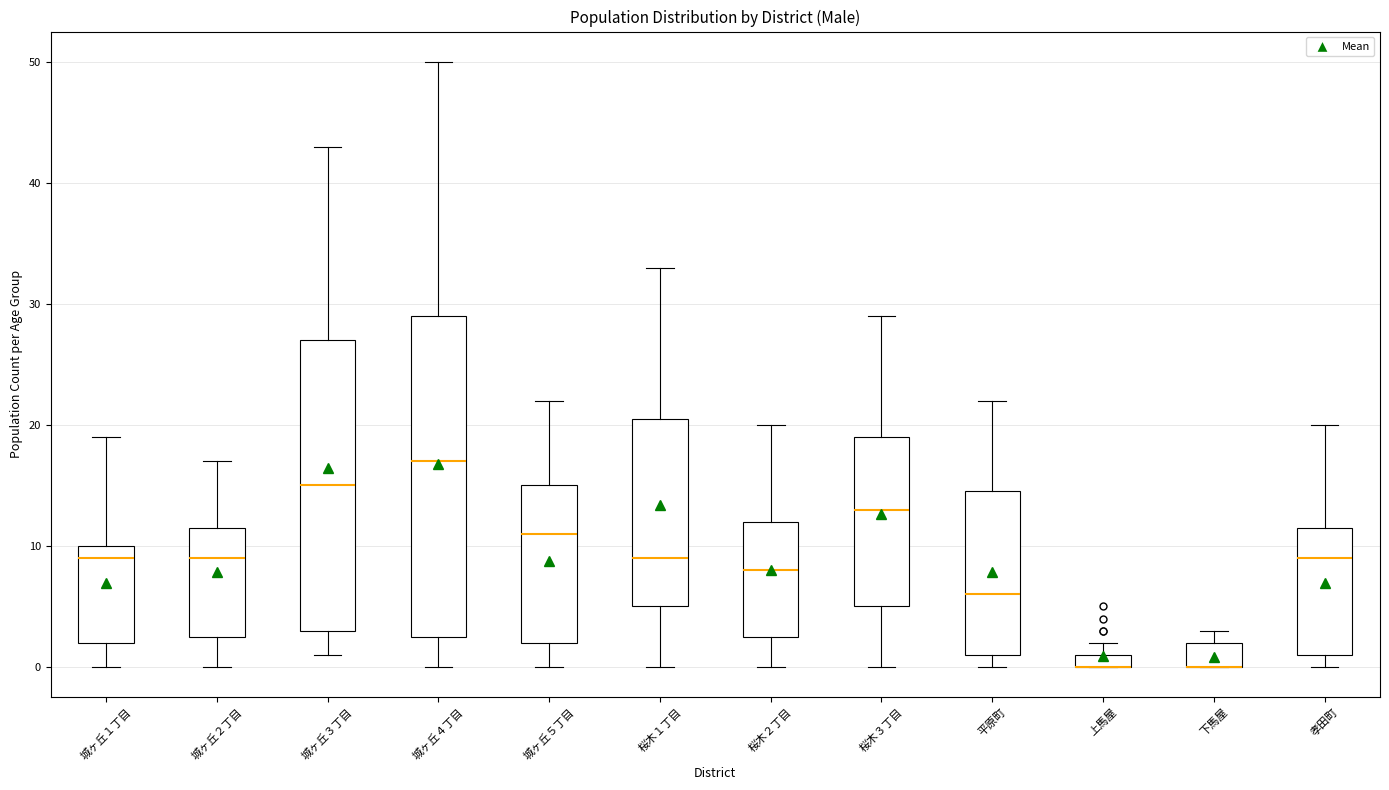

Where is the lower edge of the box for 城ヶ丘３丁目 on the y-axis? The values are not printed on the chart, so give them approximately, as read against the axis.

3